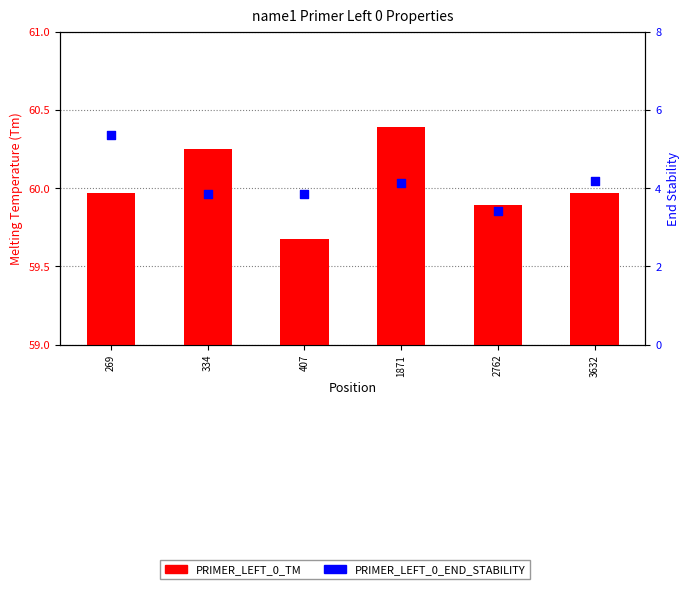

At how many categories does at least one series exceed 55?

6